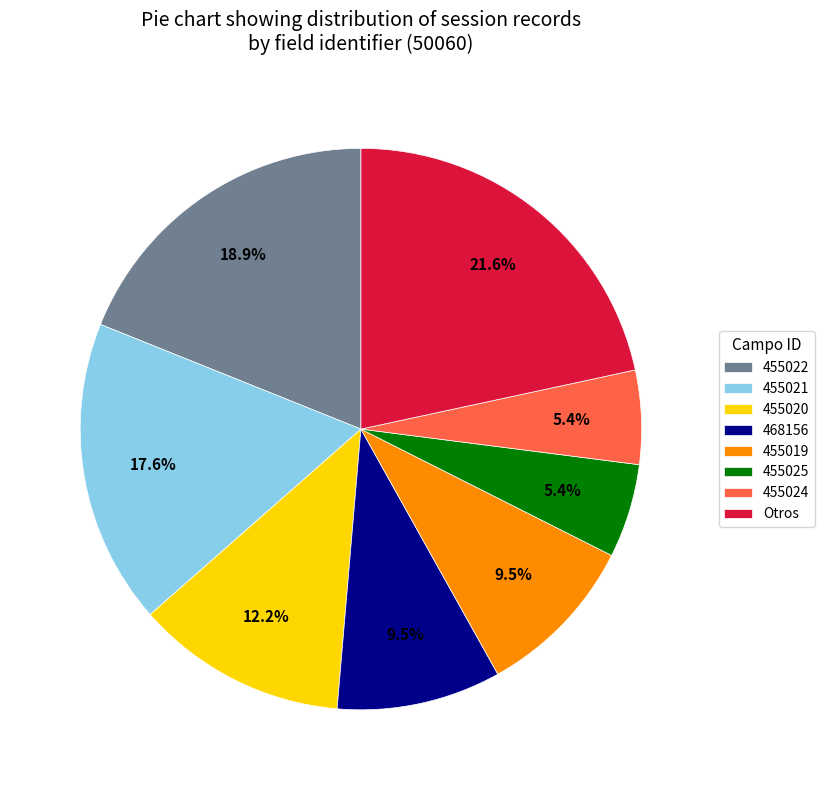

Is there any slice that represents more than half of the pie?

No